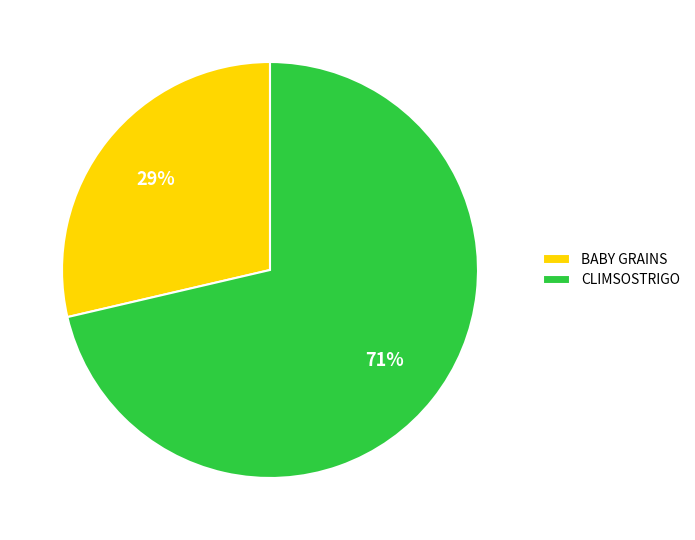

What is the majority slice?

CLIMSOSTRIGO